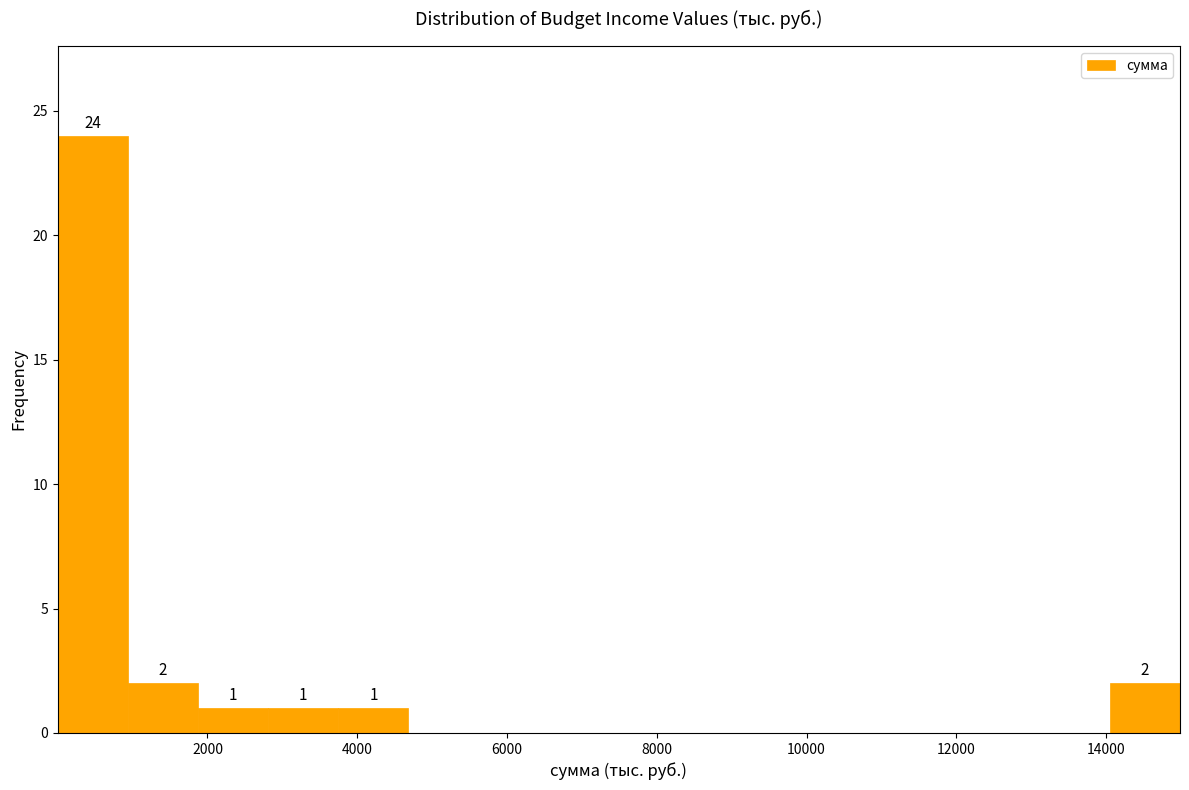

Over which range of the x-axis is the bar tallest?

0 to 1000